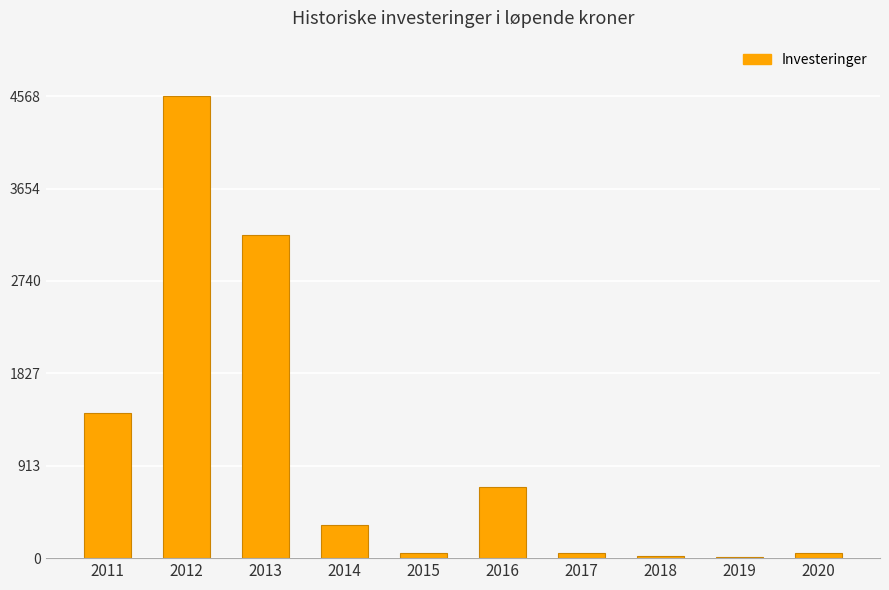

What is the greatest value displayed?

4568